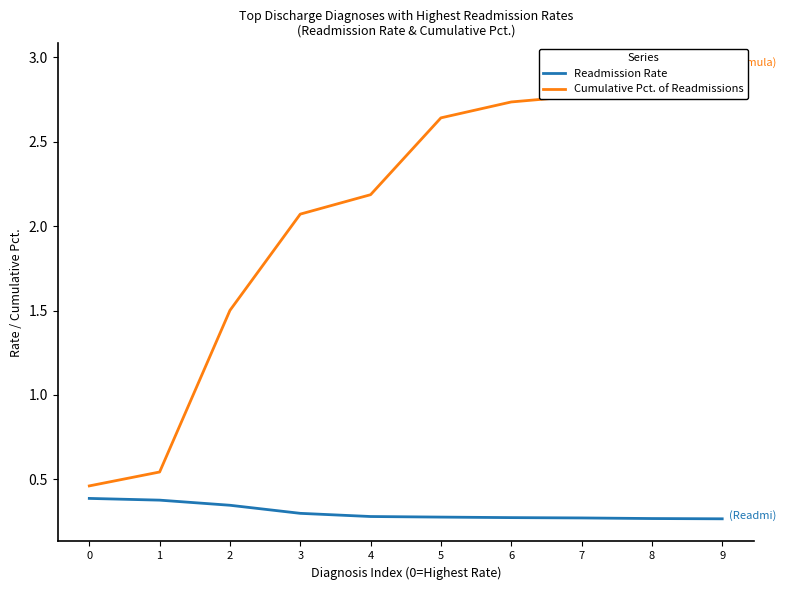

Reading right to left, list all the values displayed in this chart.

Readmission Rate: 0.3	0.3	0.3	0.3	0.3	0.3	0.3	0.3	0.4	0.4
Cumulative Pct. of Readmissions: 2.9	2.9	2.8	2.7	2.6	2.2	2.1	1.5	0.5	0.5